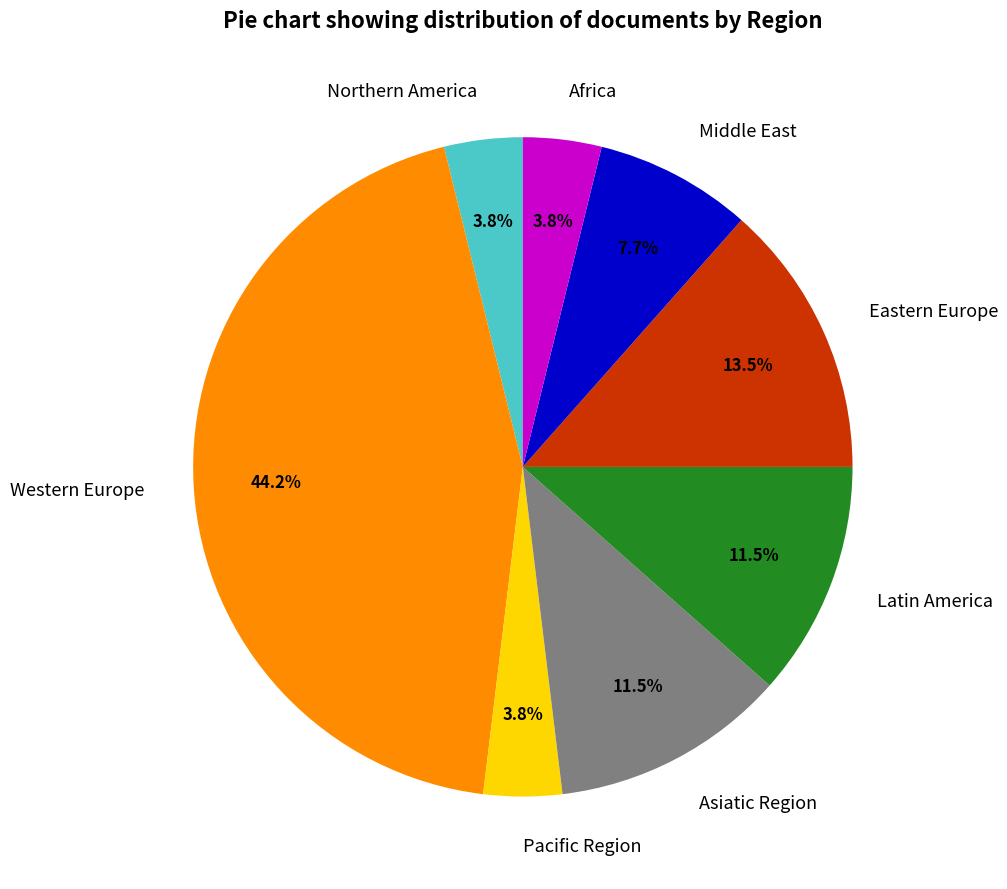

To the nearest percent, what is the combined percentage of Africa and Asiatic Region?

15%